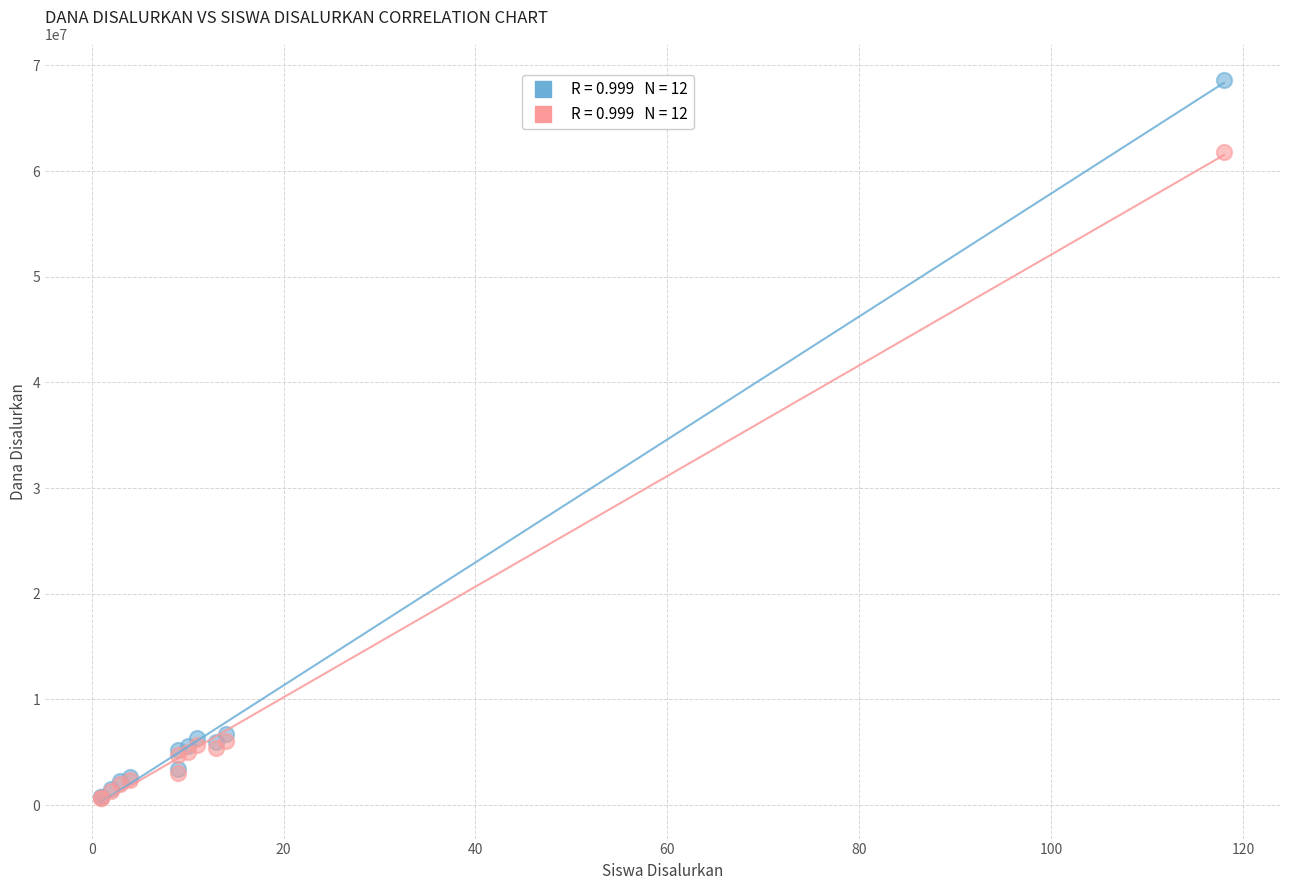

Across all series, what Y value is closest to 34650000?

61762500